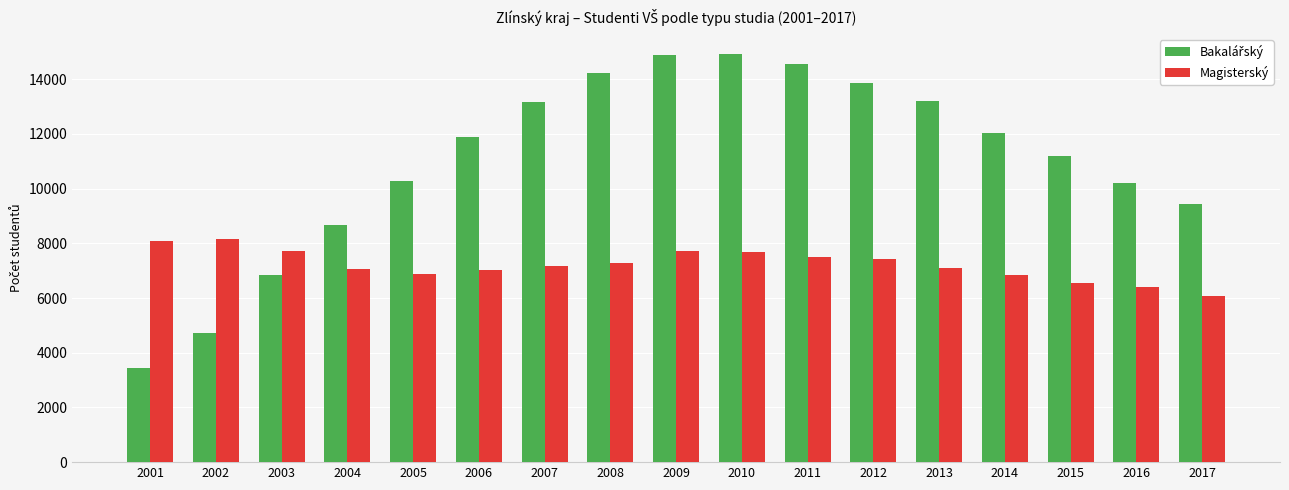

What is the smallest value displayed?

3453